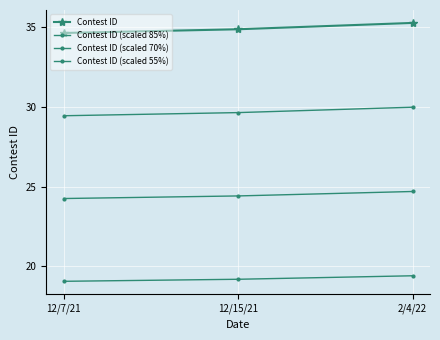

List the series in order of their overall mean, highest first.

Contest ID, Contest ID (scaled 85%), Contest ID (scaled 70%), Contest ID (scaled 55%)